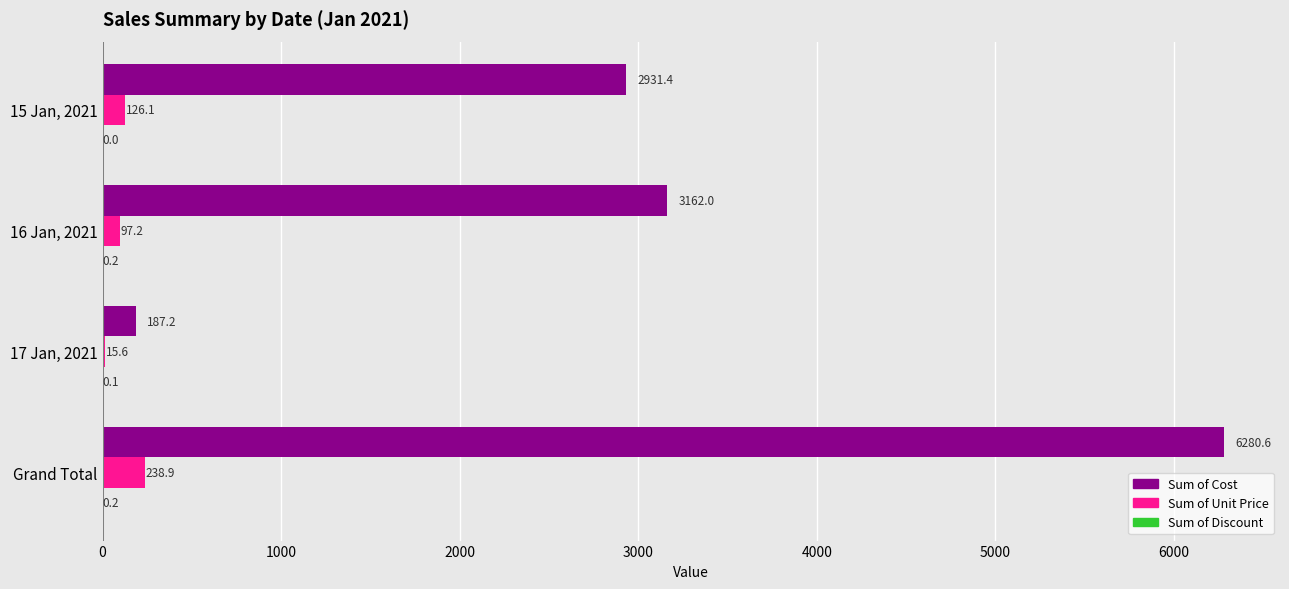

Is it true that Sum of Cost equals 187.2 at 17 Jan, 2021?

True